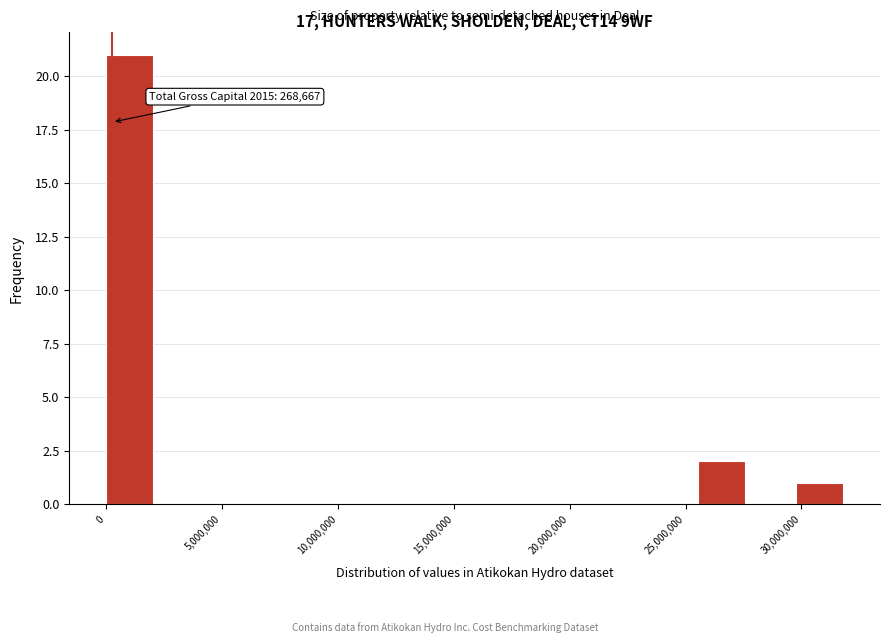

Which range on the x-axis has the tallest bar?

0 to 2000000